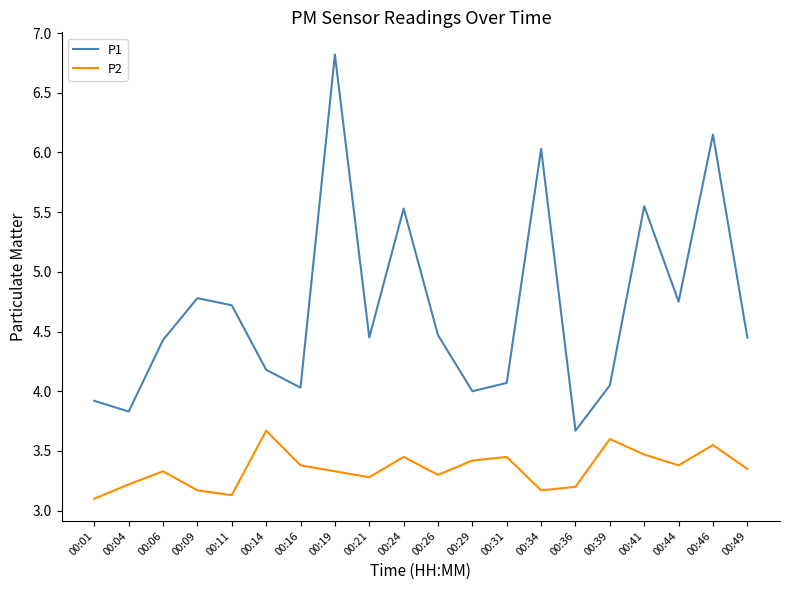

At which category is the sum across all series the highest?

00:19